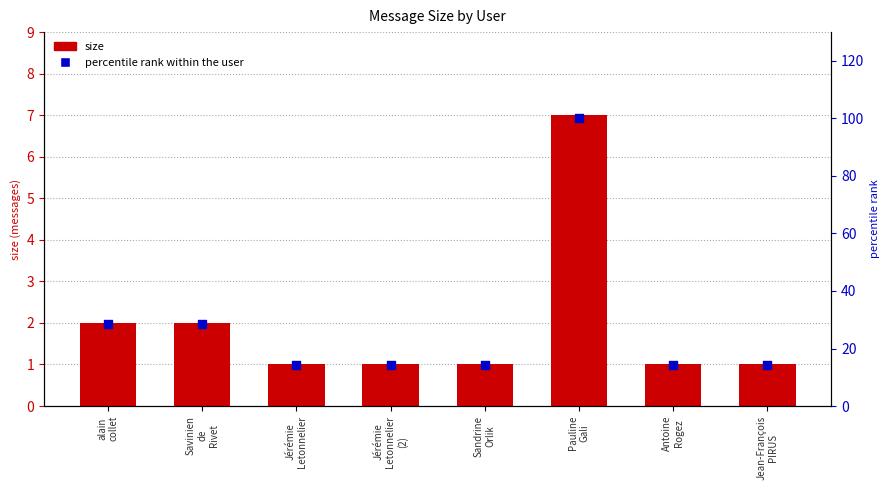

At which category is the sum across all series the highest?

Pauline
Gali